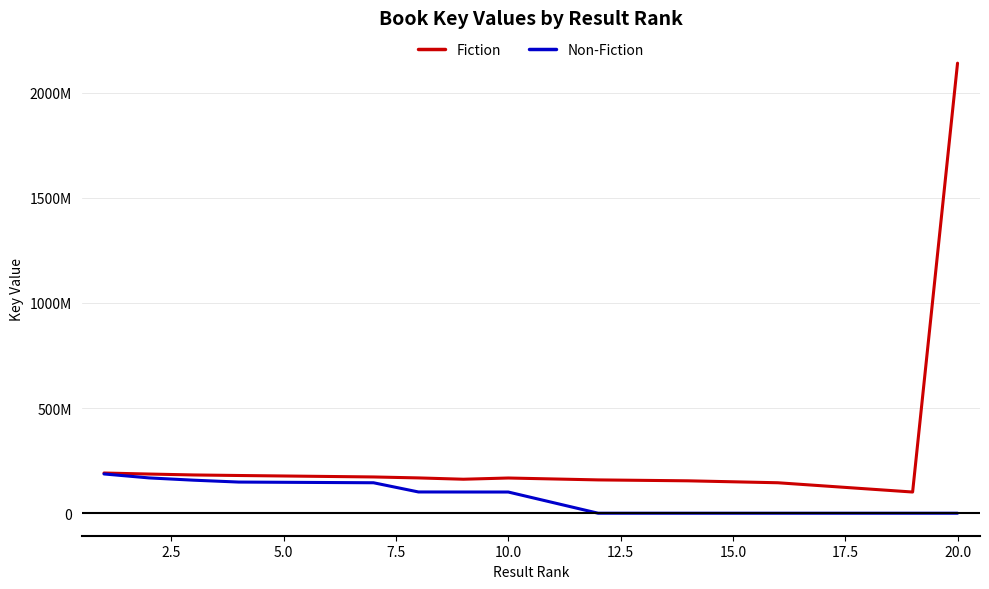

Does the chart have visible grid lines?

Yes